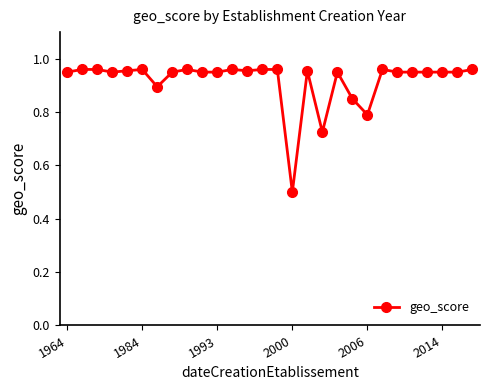

What is the difference between the maximum and minimum values?

0.5